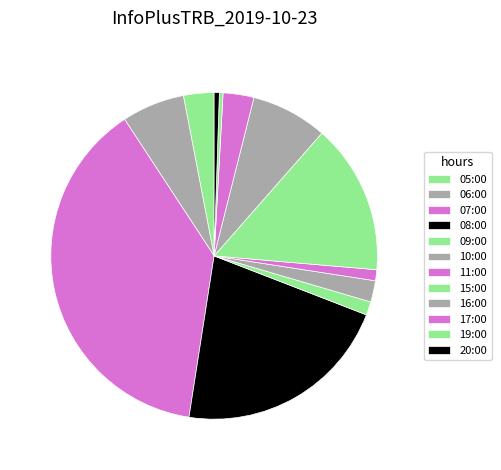

Is there any slice that represents more than half of the pie?

No